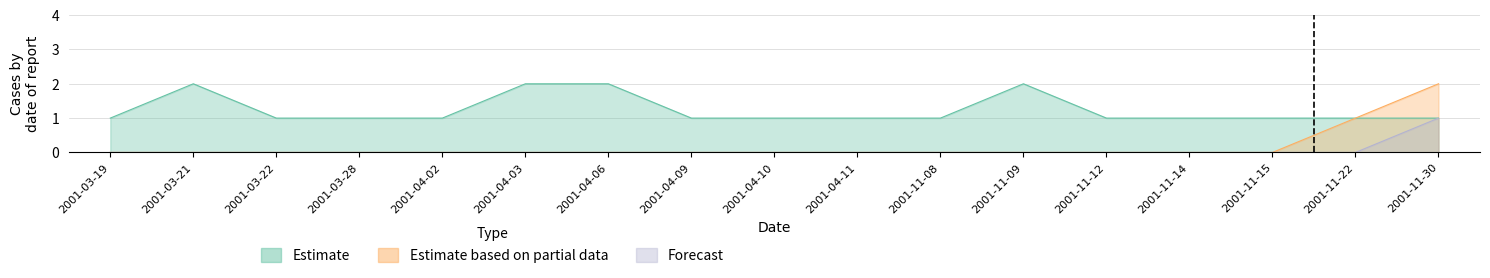

The value of Forecast at 2001-04-02 is 1. True or false?

False